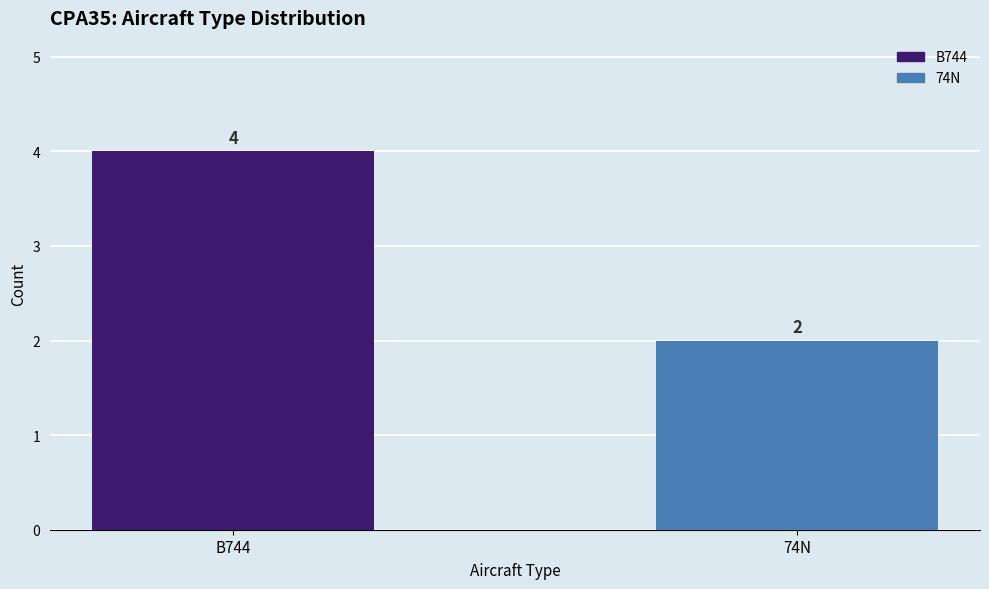

How many values are below 4?

1